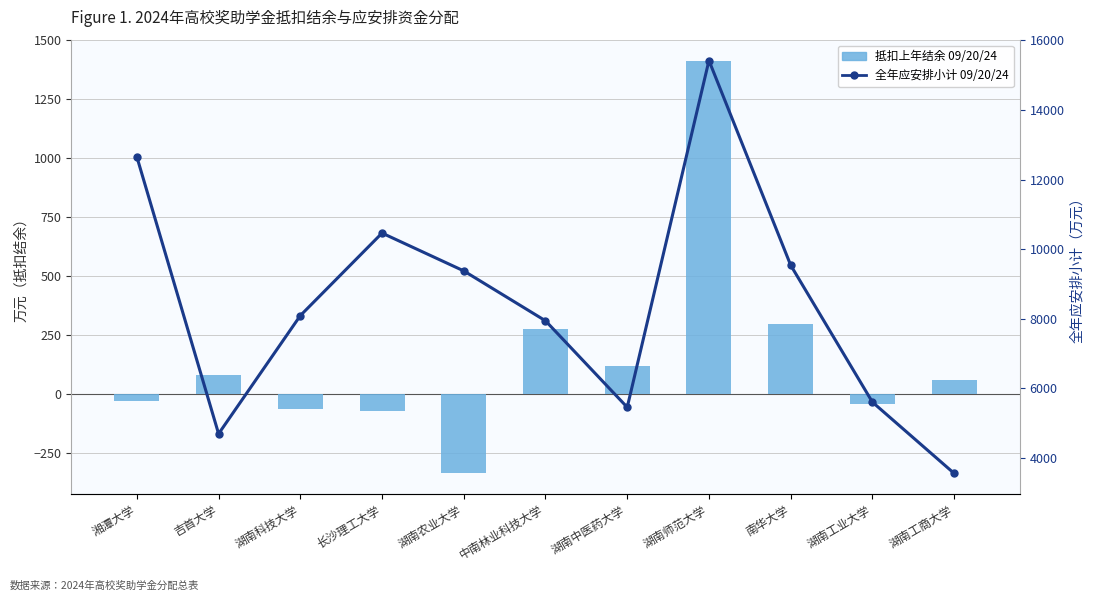

Where does the 全年应安排小计（万元） series first go above 8093?

湘潭大学